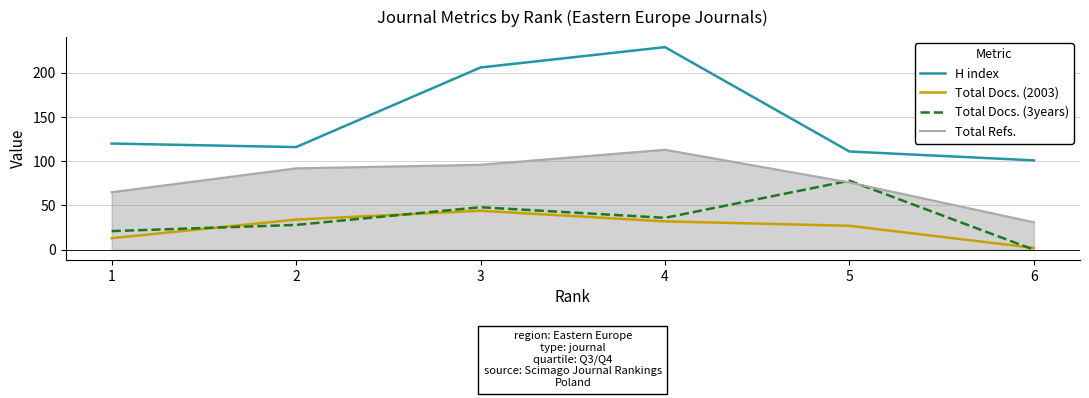

True or false: H index and Total Docs. (3years) cross at least once.

False